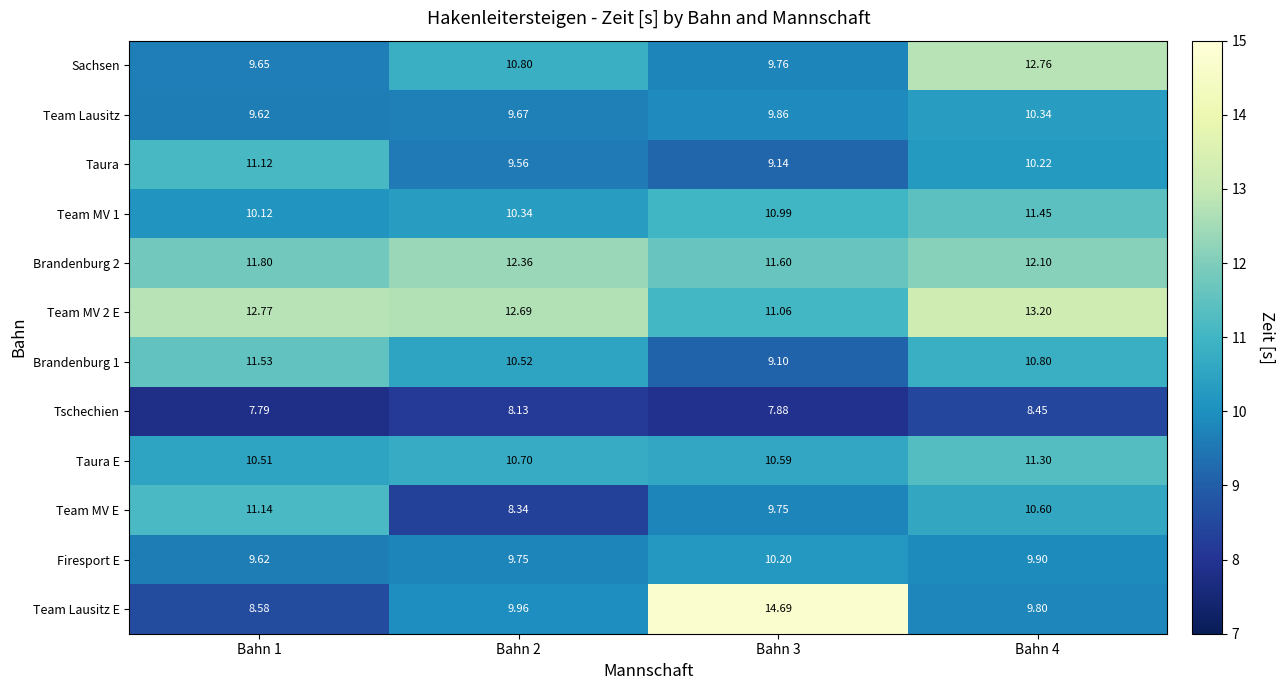

Which series has the largest range (max minus min)?

Team Lausitz E